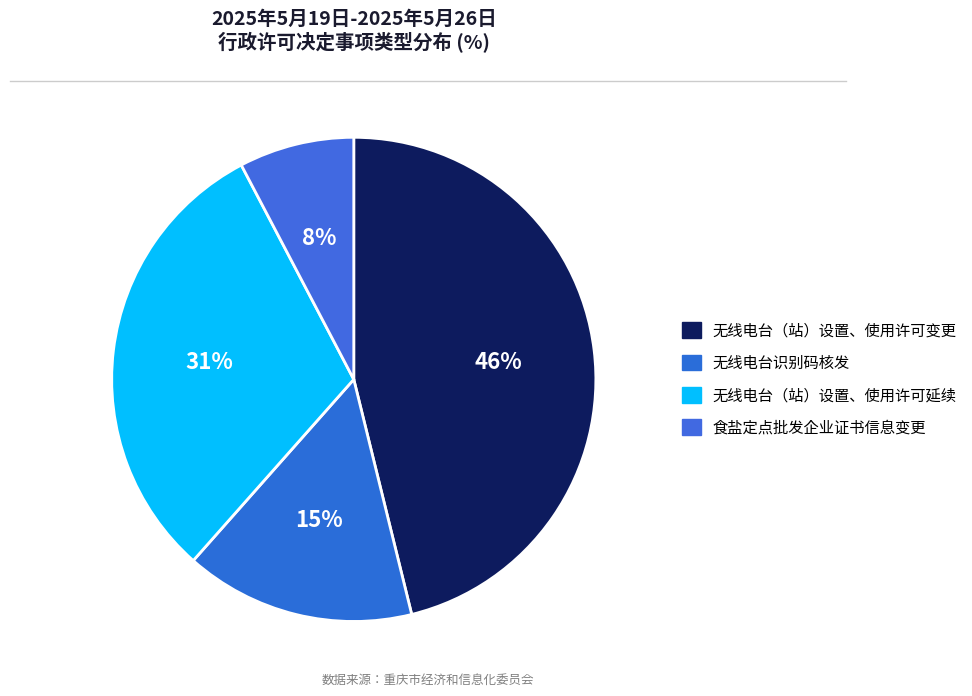

How many segments does this pie chart have?

4